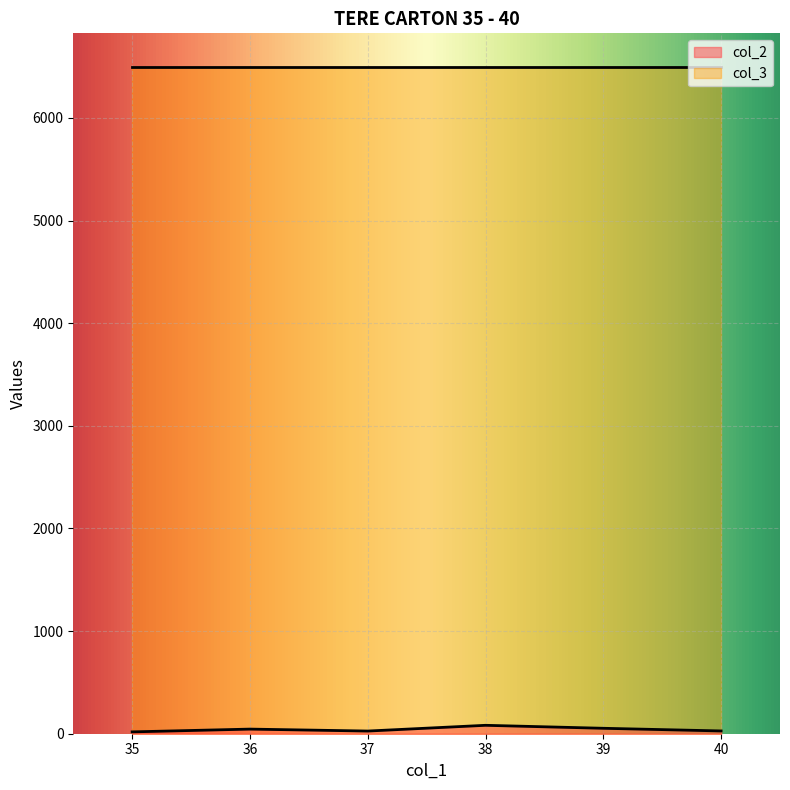

How many series are shown in this chart?

2